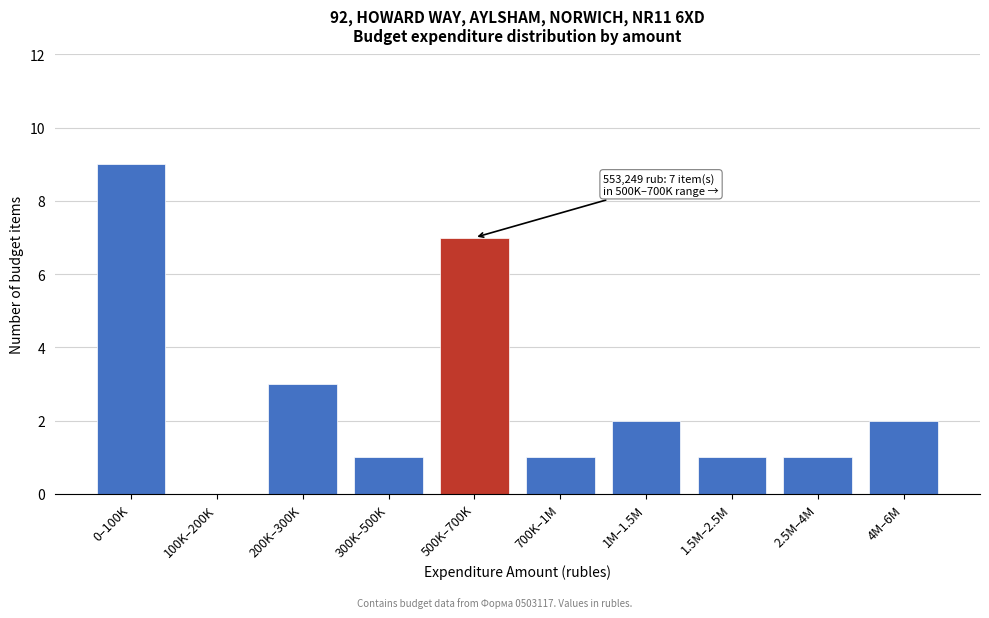

Reading left to right, list all the values displayed in this chart.

0–100K=9	100K–200K=0	200K–300K=3	300K–500K=1	500K–700K=7	700K–1M=1	1M–1.5M=2	1.5M–2.5M=1	2.5M–4M=1	4M–6M=2